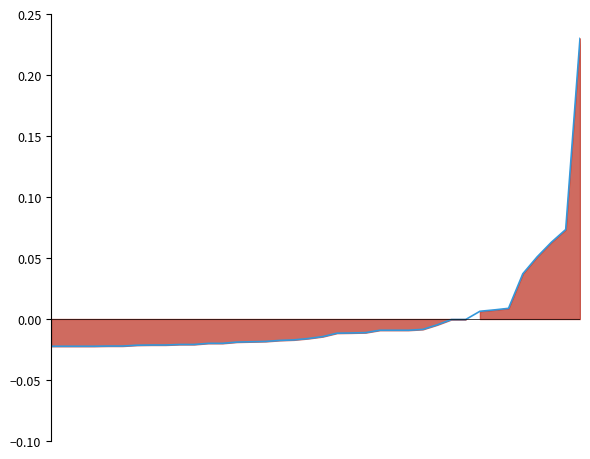

Reading left to right, transcribe all the data shown in this chart.

0=-0.0	1=-0.0	2=-0.0	3=-0.0	4=-0.0	5=-0.0	6=-0.0	7=-0.0	8=-0.0	9=-0.0	10=-0.0	11=-0.0	12=-0.0	13=-0.0	14=-0.0	15=-0.0	16=-0.0	17=-0.0	18=-0.0	19=-0.0	20=-0.0	21=-0.0	22=-0.0	23=-0.0	24=-0.0	25=-0.0	26=-0.0	27=-0.0	28=-0.0	29=-0.0	30=0.0	31=0.0	32=0.0	33=0.0	34=0.1	35=0.1	36=0.1	37=0.2